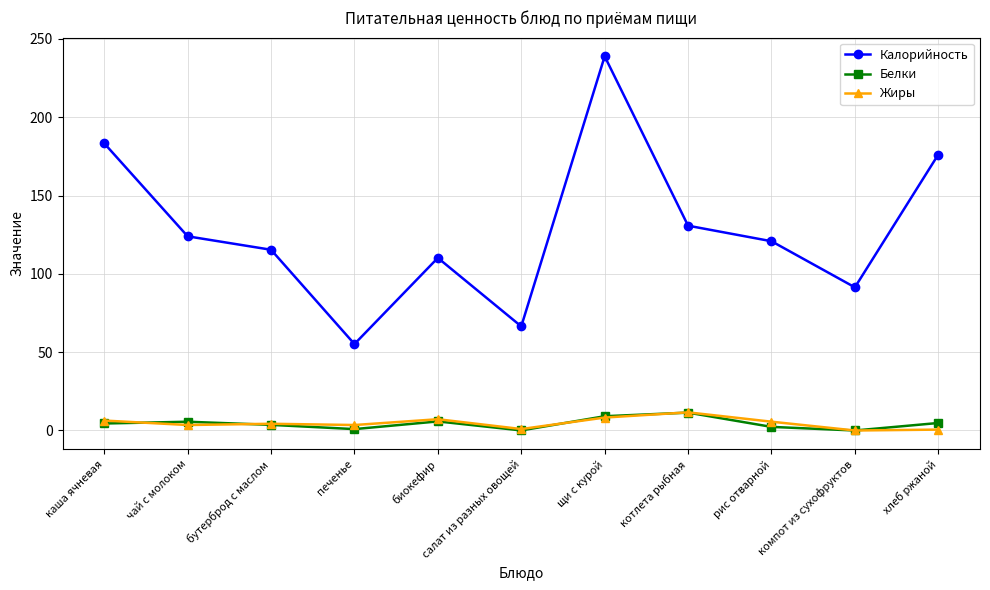

What is the label of the 11th point from the right?

каша ячневая